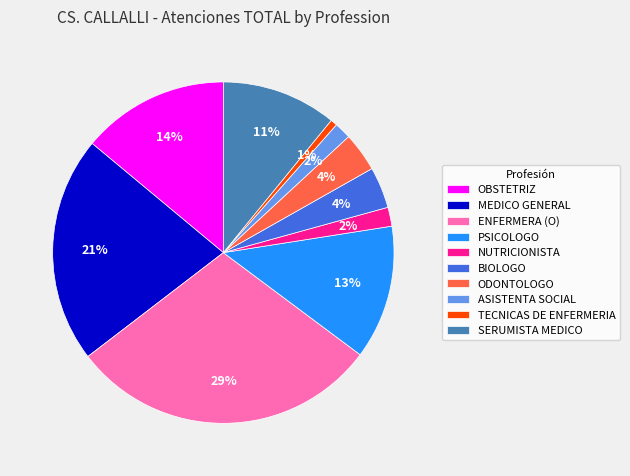

Which slice is the smallest?

TECNICAS DE ENFERMERIA